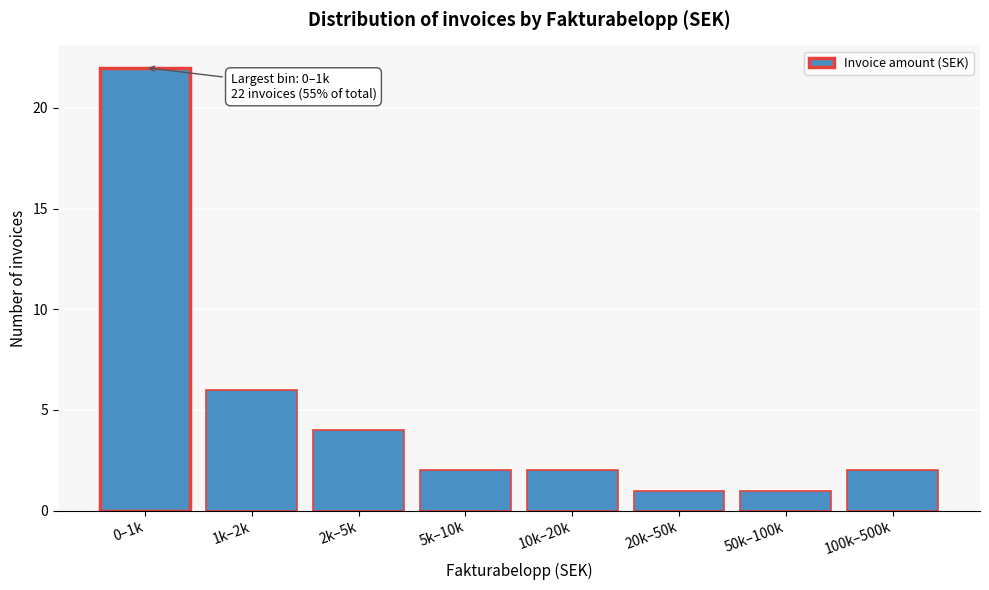

Reading right to left, list all the values displayed in this chart.

100k–500k=2	50k–100k=1	20k–50k=1	10k–20k=2	5k–10k=2	2k–5k=4	1k–2k=6	0–1k=22